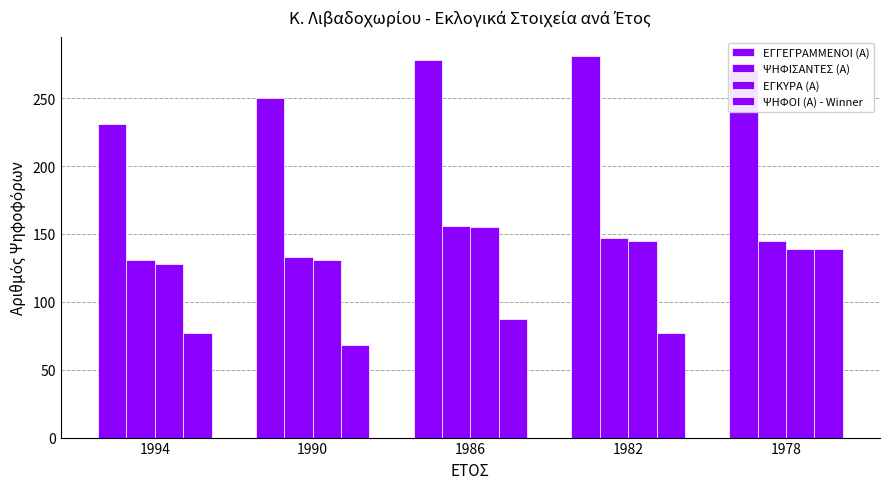

What is the difference between the second highest and minimum values in the ΨΗΦΙΣΑΝΤΕΣ (Α) series?

16